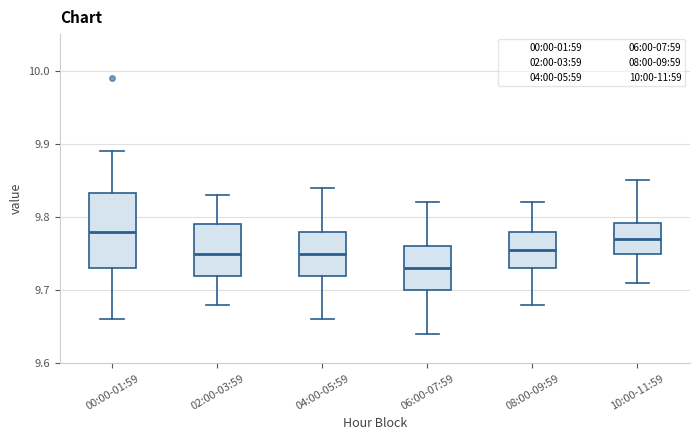

Reading left to right, transcribe this box plot: for each box, give where its median line is, the range the box spans, and where its two whiskers end, as read against the y-axis. The values are not printed on the chart, so give them approximately, as read against the axis.

00:00-01:59: median 9.78, box 9.73 to 9.83, whiskers 9.66 to 9.89
02:00-03:59: median 9.75, box 9.72 to 9.79, whiskers 9.68 to 9.83
04:00-05:59: median 9.75, box 9.72 to 9.78, whiskers 9.66 to 9.84
06:00-07:59: median 9.73, box 9.70 to 9.76, whiskers 9.64 to 9.82
08:00-09:59: median 9.76, box 9.73 to 9.78, whiskers 9.68 to 9.82
10:00-11:59: median 9.77, box 9.75 to 9.79, whiskers 9.71 to 9.85